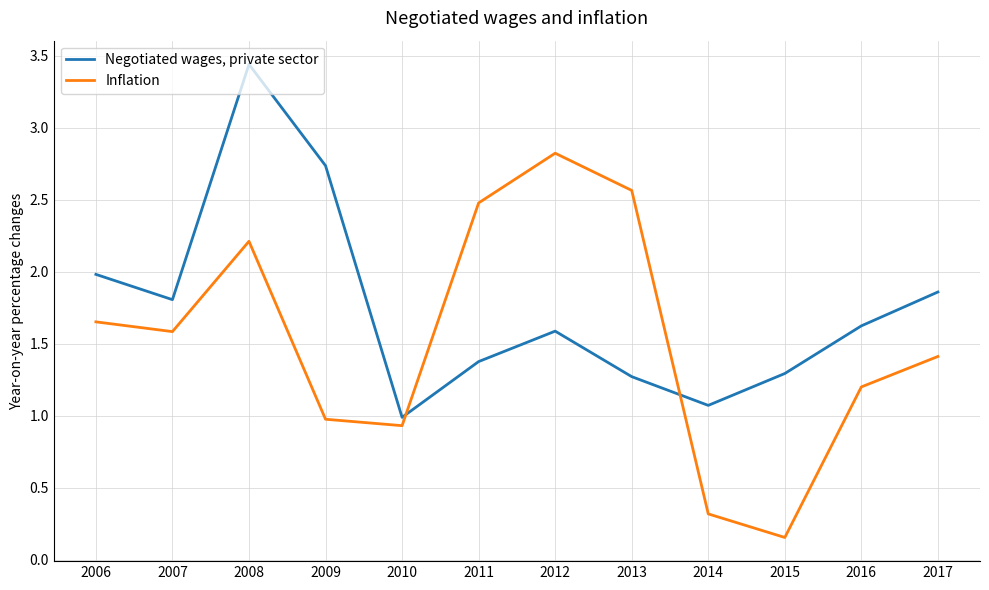

What are all the series names shown in the legend?

Negotiated wages, private sector, Inflation